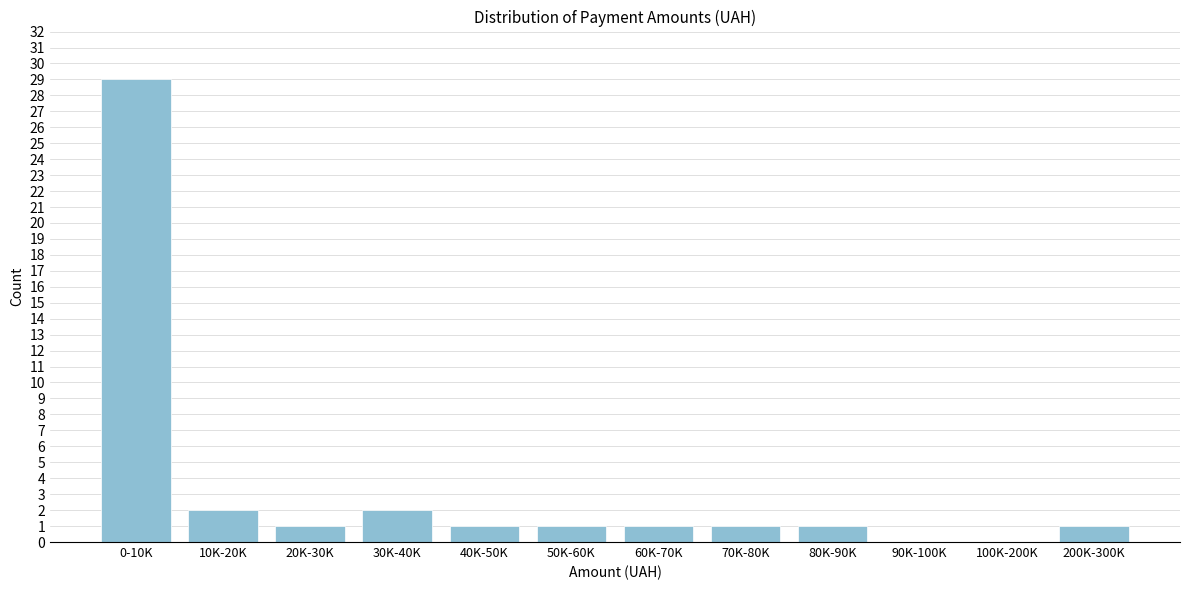

Reading right to left, what are all the values shown in this chart?

200K-300K=1	100K-200K=0	90K-100K=0	80K-90K=1	70K-80K=1	60K-70K=1	50K-60K=1	40K-50K=1	30K-40K=2	20K-30K=1	10K-20K=2	0-10K=29